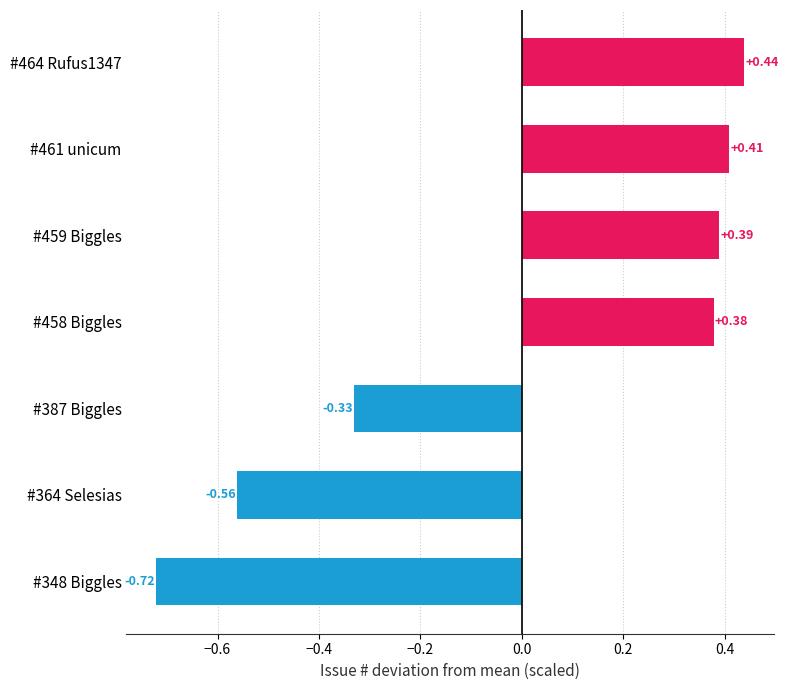

List the labels in order of value, smallest first.

#348 Biggles, #364 Selesias, #387 Biggles, #458 Biggles, #459 Biggles, #461 unicum, #464 Rufus1347